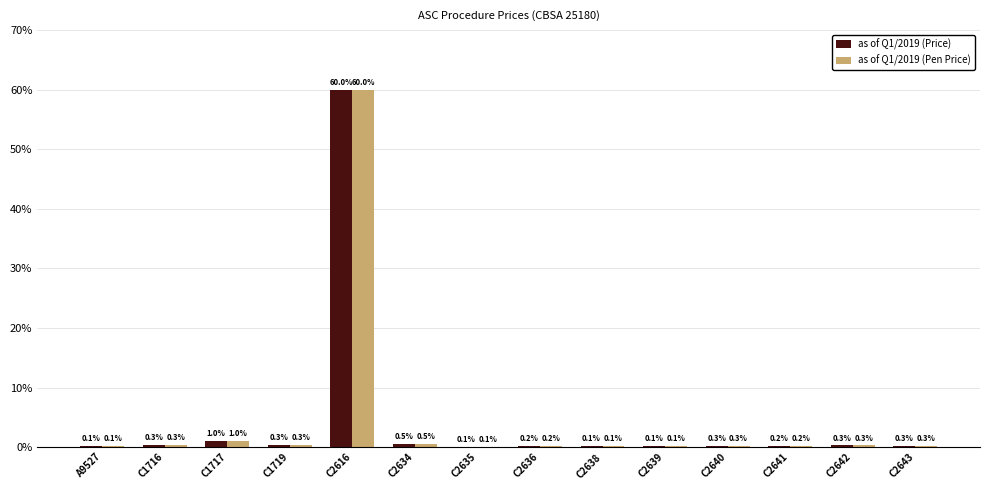

What is the difference between the as of Q1/2019 (Price) values at C2642 and C2641?

0.1